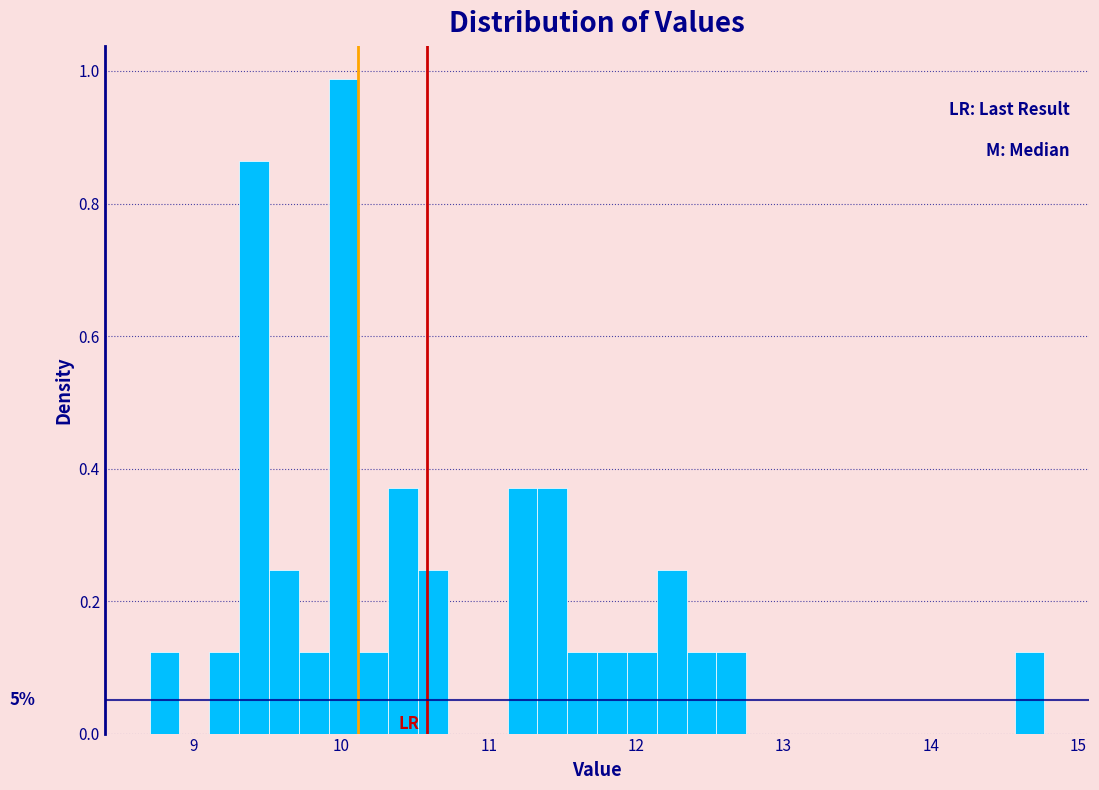

Read against the x-axis, roughly where is the centre of the tallest bar?

10.0